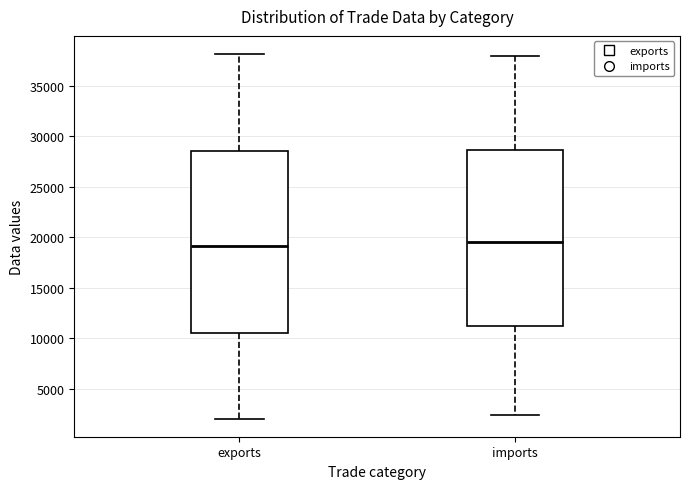

Where is the lower edge of the box for exports on the y-axis? The values are not printed on the chart, so give them approximately, as read against the axis.

10500